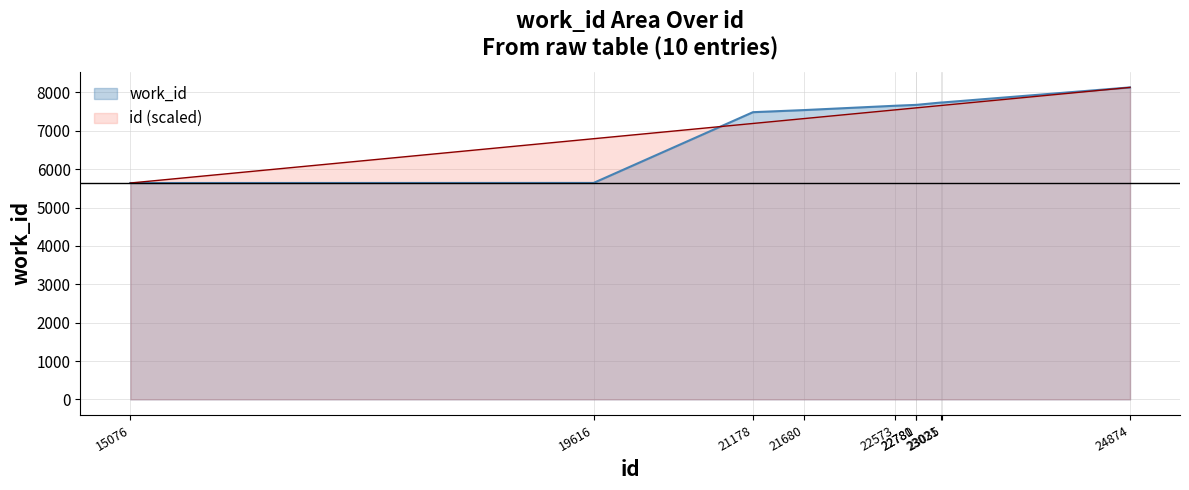

What is the ratio of the value at 21178 to the value at 15076?

1.3